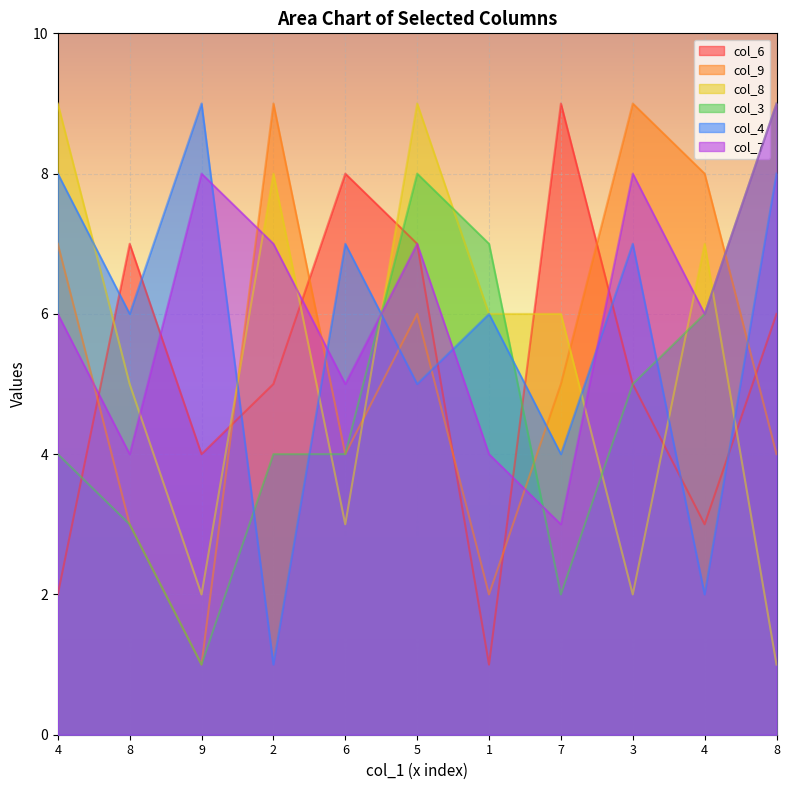

Which has a higher value, 4 or 8?

8